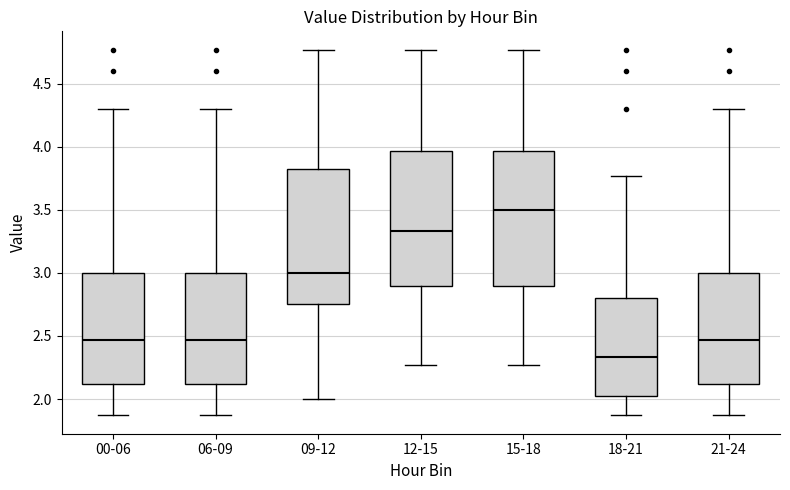

Which box has the lowest median line?

18-21